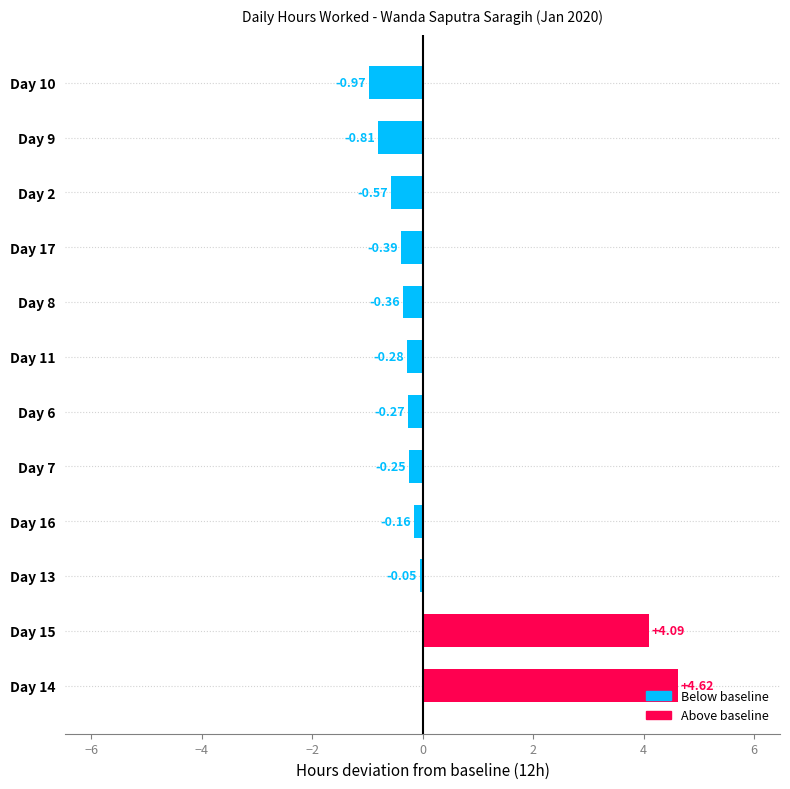

Where is the data nearest to the value 1?

Day 13